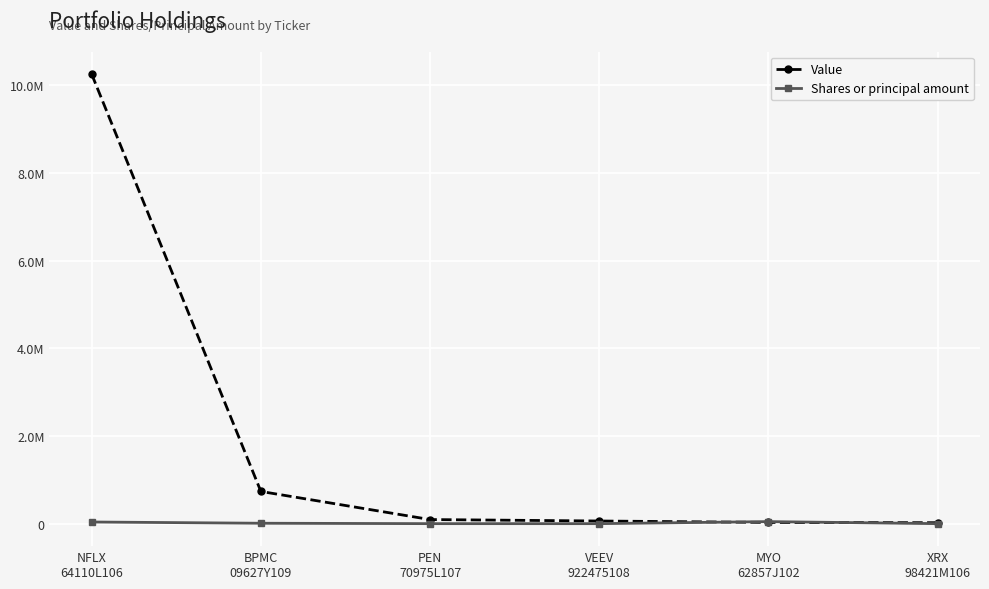

What is the value of the Value point at the 3rd from the left?

94000